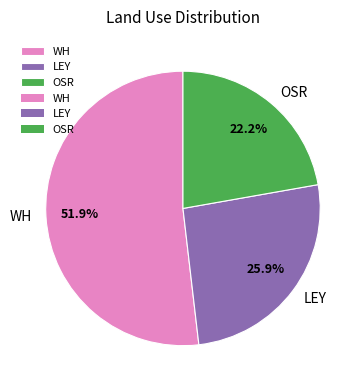

What is the ratio of the value at OSR to the value at LEY?

0.9